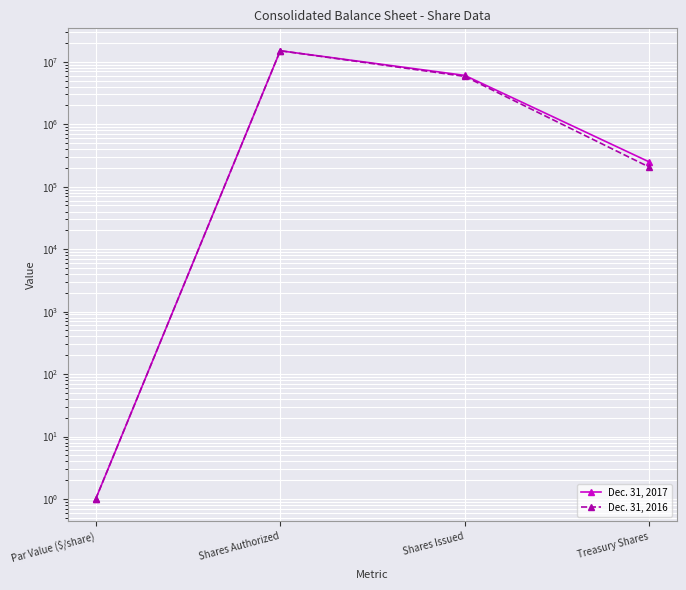

What are all the series names shown in the legend?

Dec. 31, 2017, Dec. 31, 2016